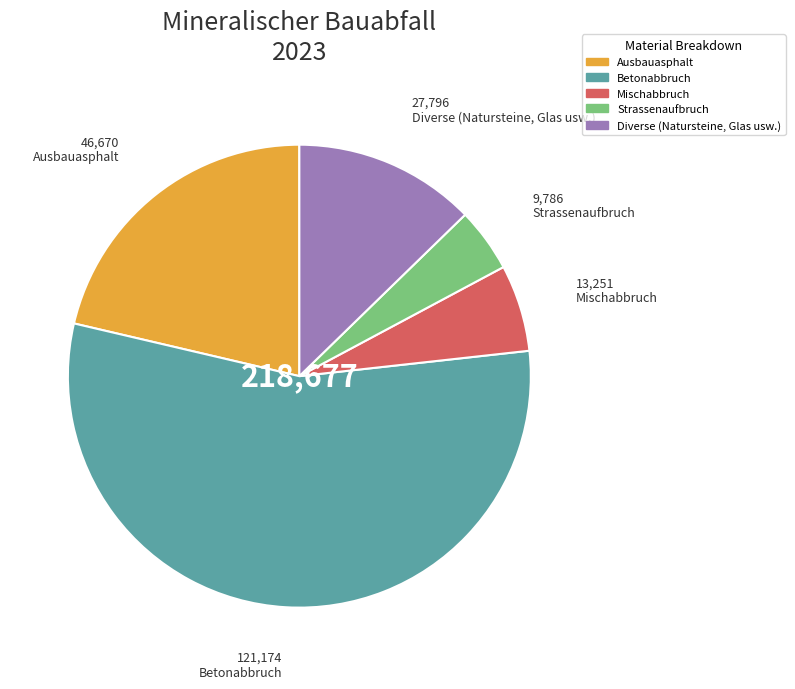

What is the smallest slice in the pie chart?

Strassenaufbruch